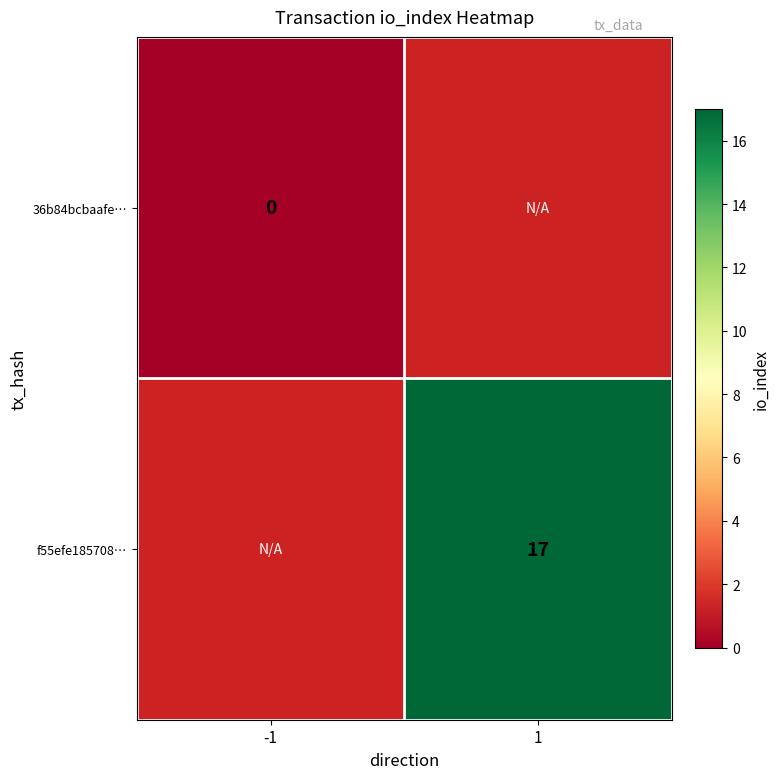

Which has a higher value, -1 or 1?

1